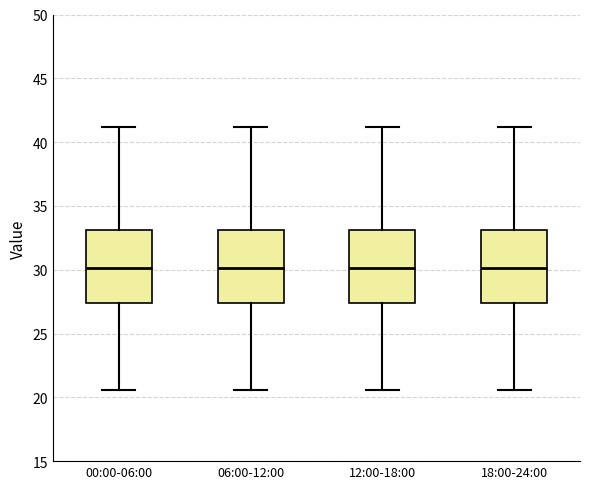

Reading left to right, transcribe this box plot: for each box, give where its median line is, the range the box spans, and where its two whiskers end, as read against the y-axis. The values are not printed on the chart, so give them approximately, as read against the axis.

00:00-06:00: median 30.0, box 27.5 to 33.0, whiskers 20.5 to 41.0
06:00-12:00: median 30.0, box 27.5 to 33.0, whiskers 20.5 to 41.0
12:00-18:00: median 30.0, box 27.5 to 33.0, whiskers 20.5 to 41.0
18:00-24:00: median 30.0, box 27.5 to 33.0, whiskers 20.5 to 41.0